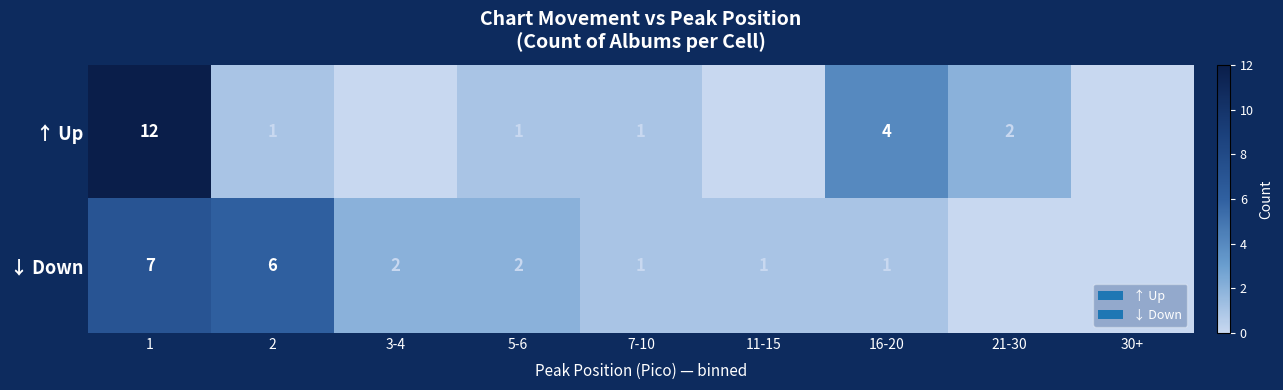

Rank the series by their maximum value, from highest to lowest.

↑ Up, ↓ Down